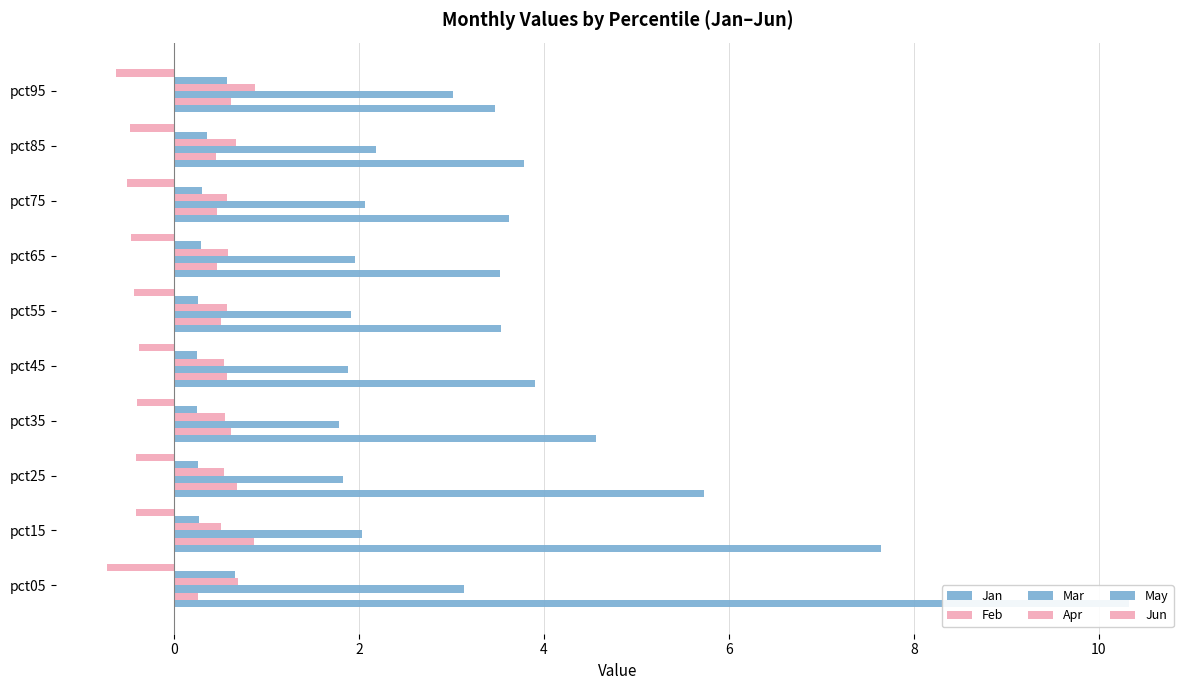

What is the value of the Jun bar at the 8th from the left?

-0.5